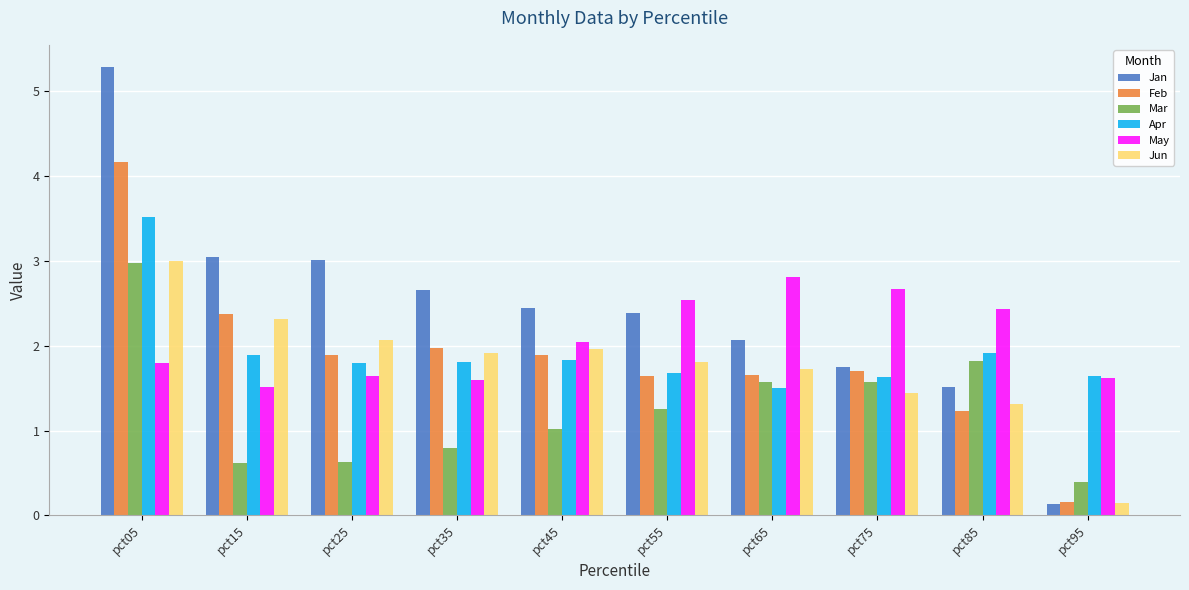

At which category does the chart reach its minimum across all series?

pct95